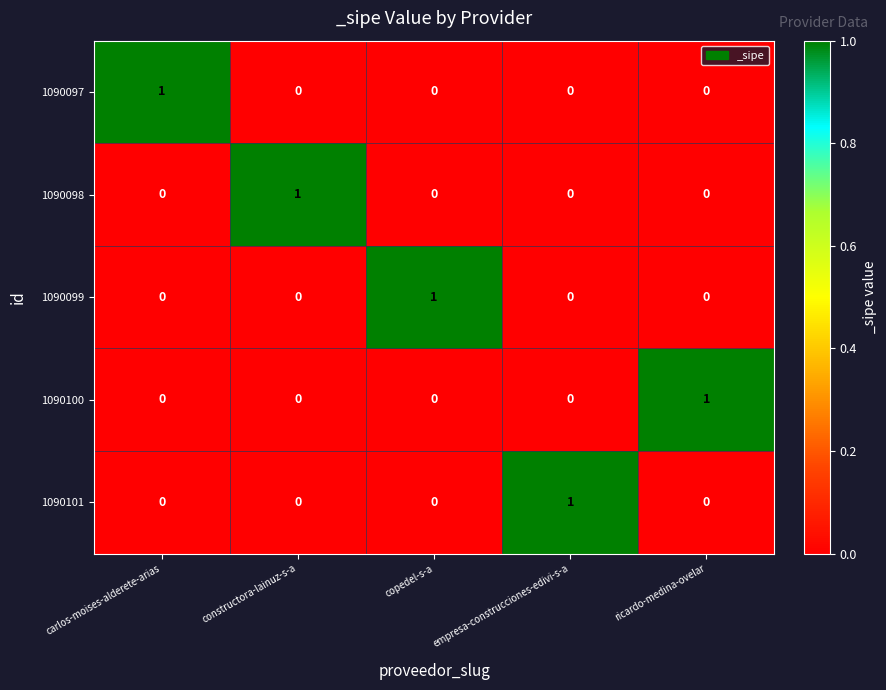

The 1090100 series shows 0 at copedel-s-a. True or false?

True